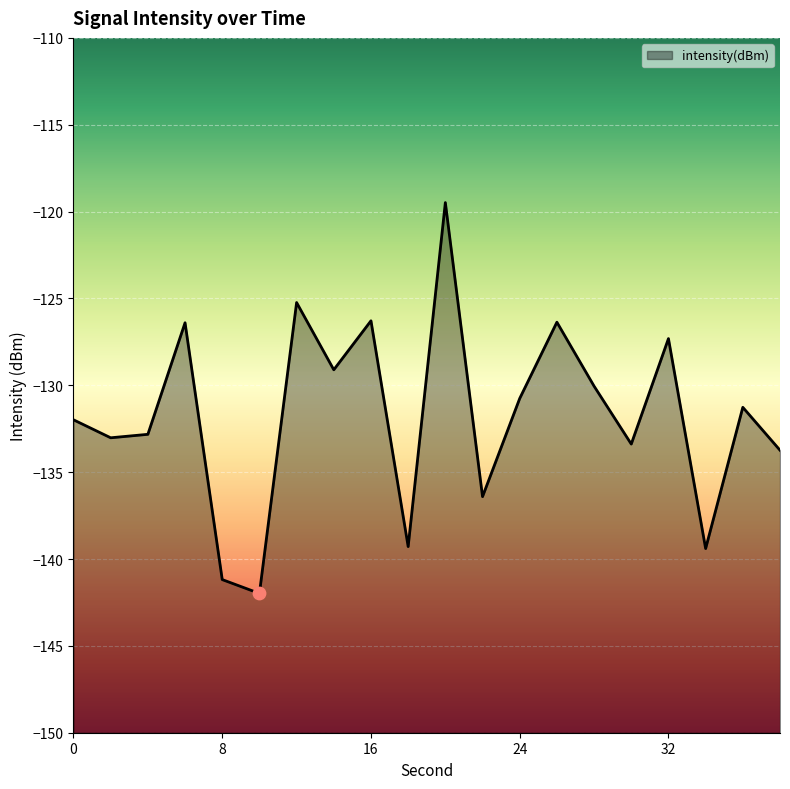

What is the change in value from 2 to 18?

-6.3